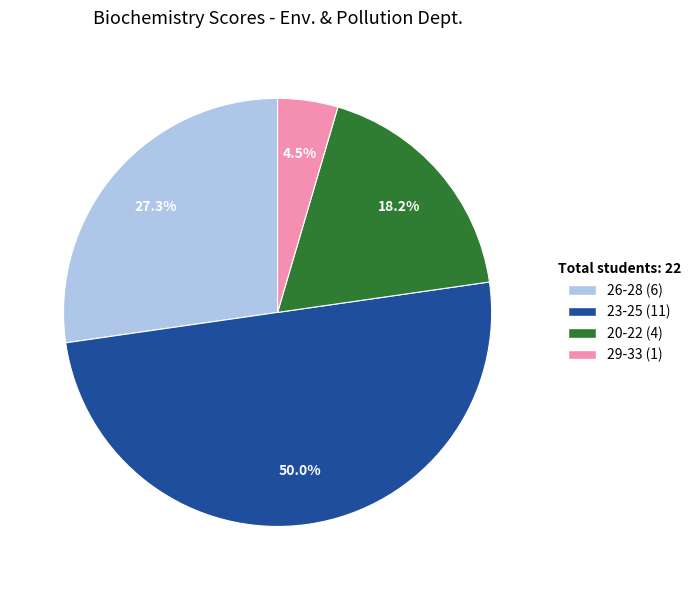

How many segments does this pie chart have?

4